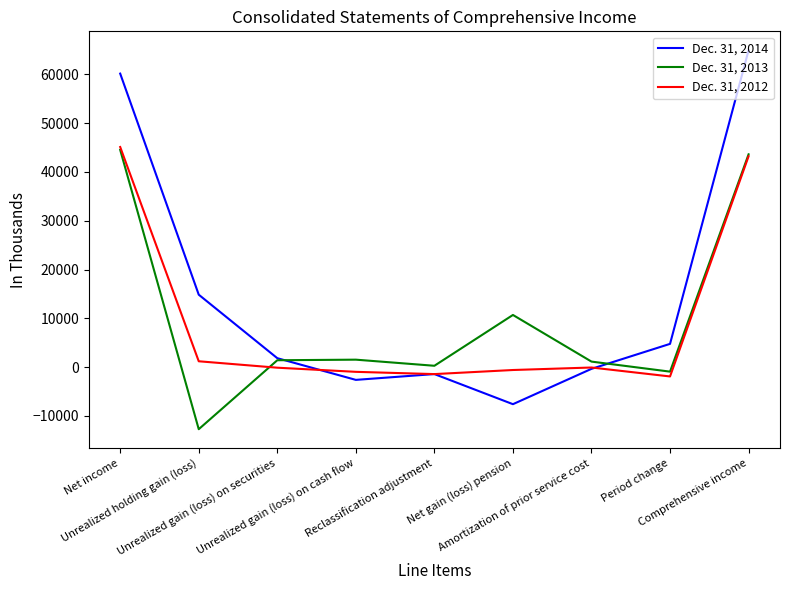

In Dec. 31, 2012, how many points are lower than both neighbors (excluding endpoints)?

2